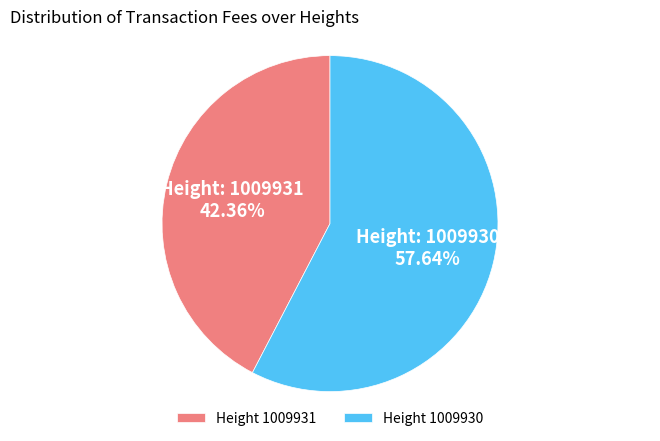

Which has a higher value, Height 1009931 or Height 1009930?

Height 1009930